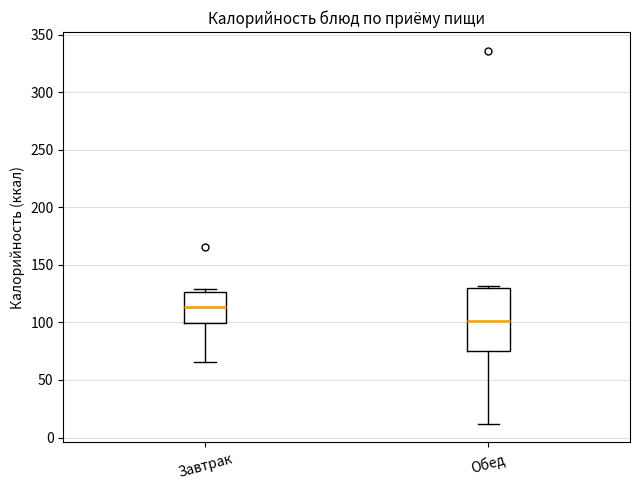

Which box's median line is the highest?

Завтрак